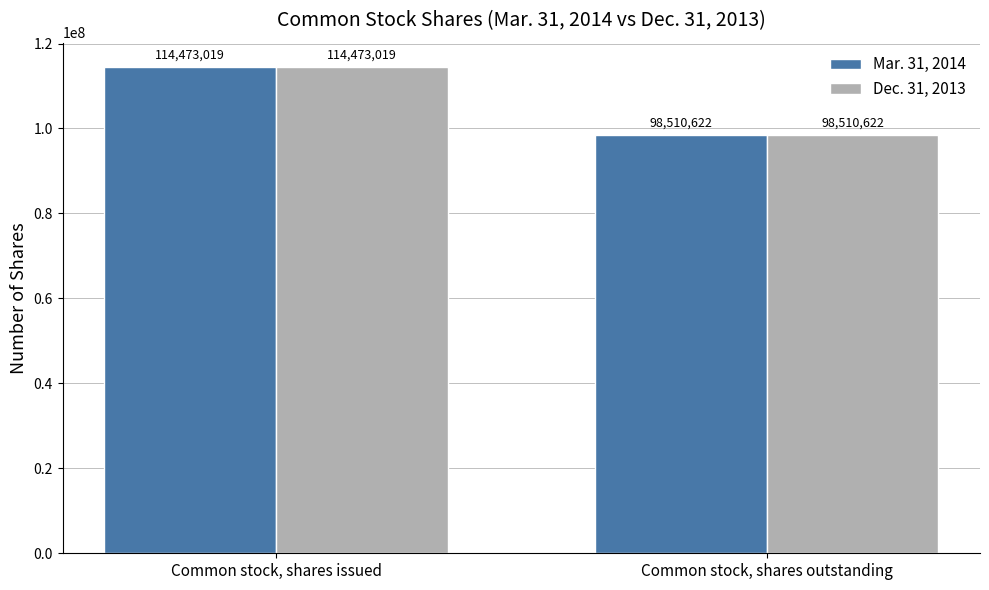

What is the difference between the Mar. 31, 2014 values at Common stock, shares issued and Common stock, shares outstanding?

15962397